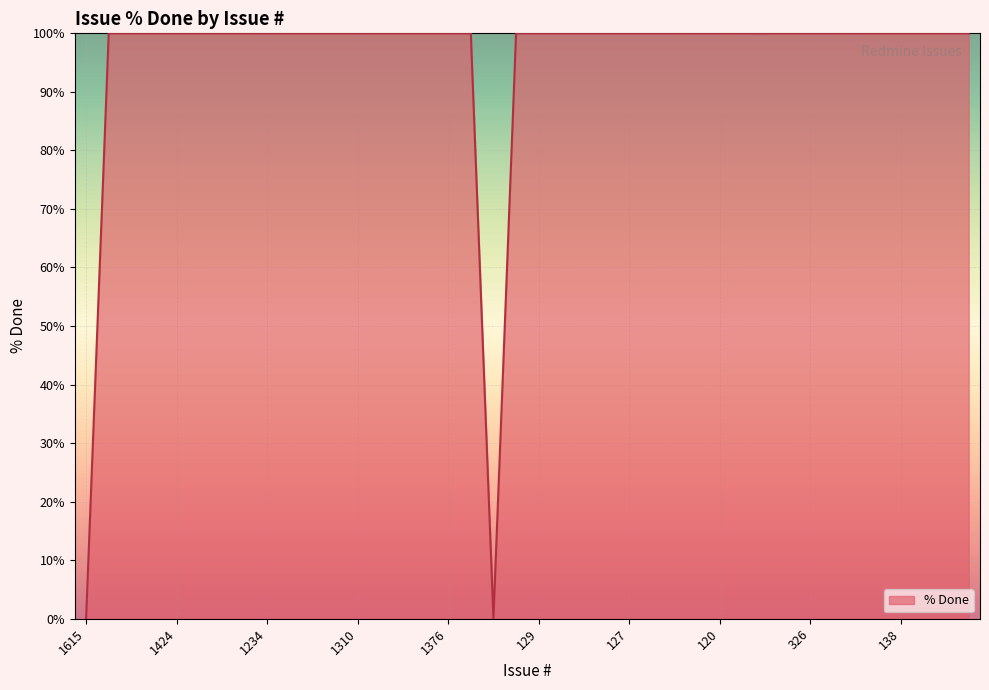

What is the maximum value shown in the chart?

100